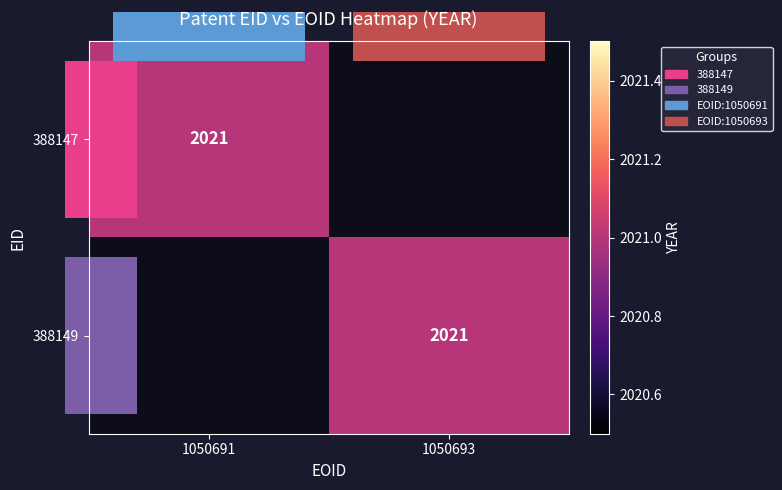

Is it true that 388147 equals 2881 at 1050691?

False